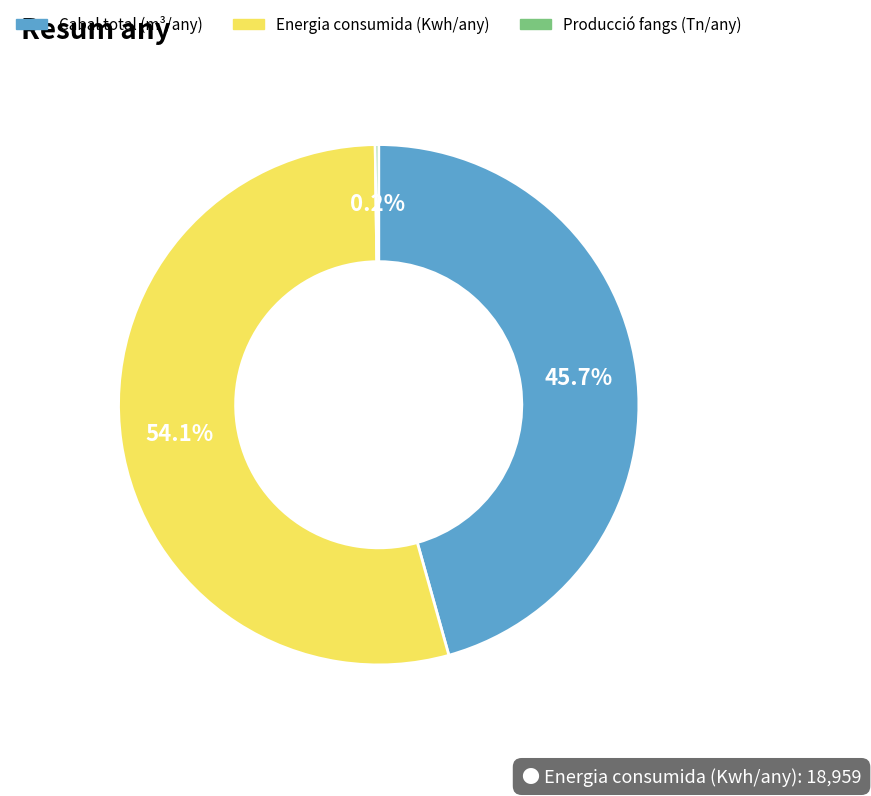

Which category has the biggest portion of the pie?

Energia consumida (Kwh/any)